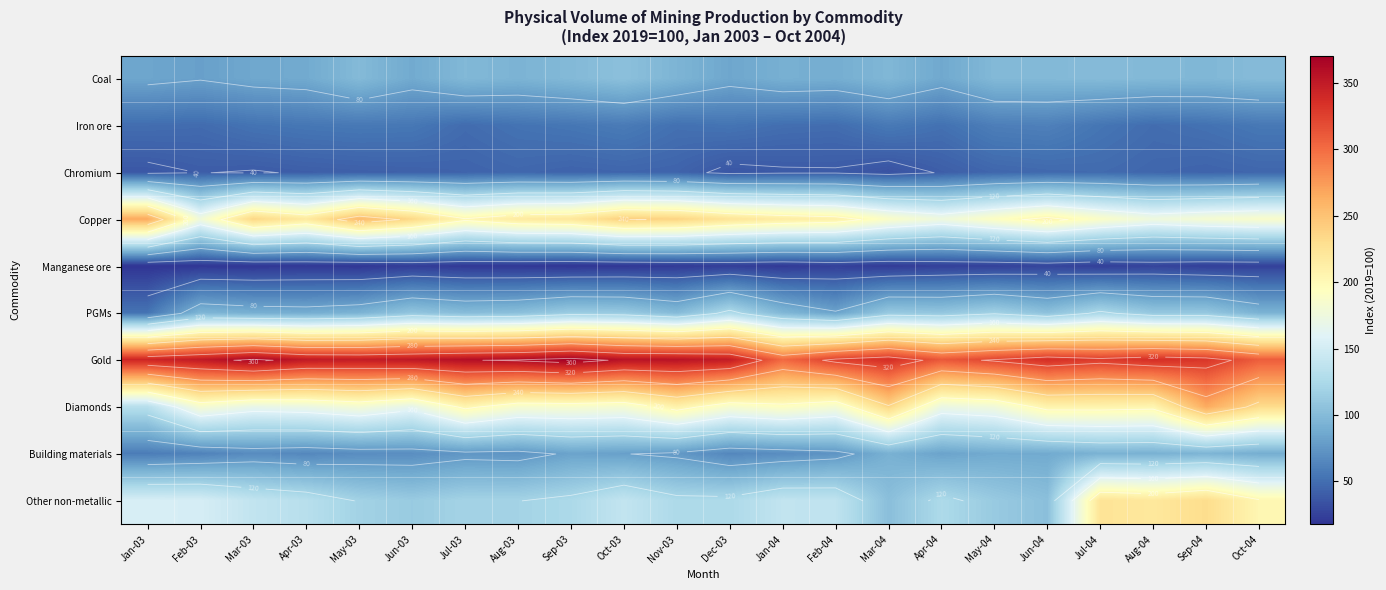

True or false: Manganese ore has a value of 19.7 at Aug-03.

True